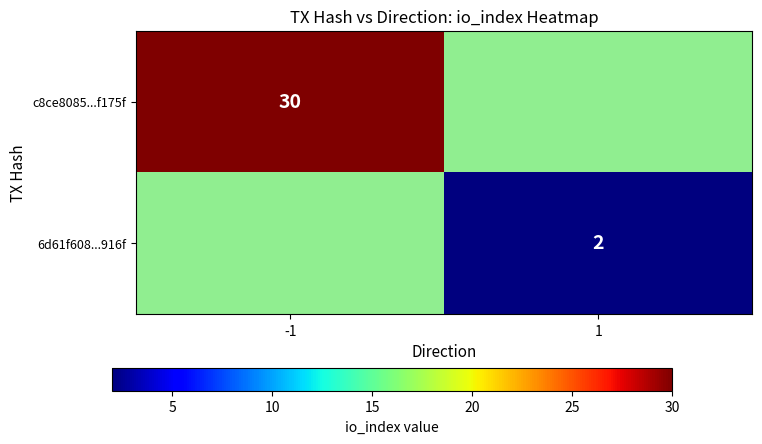

What is the total value across all series at -1?

30